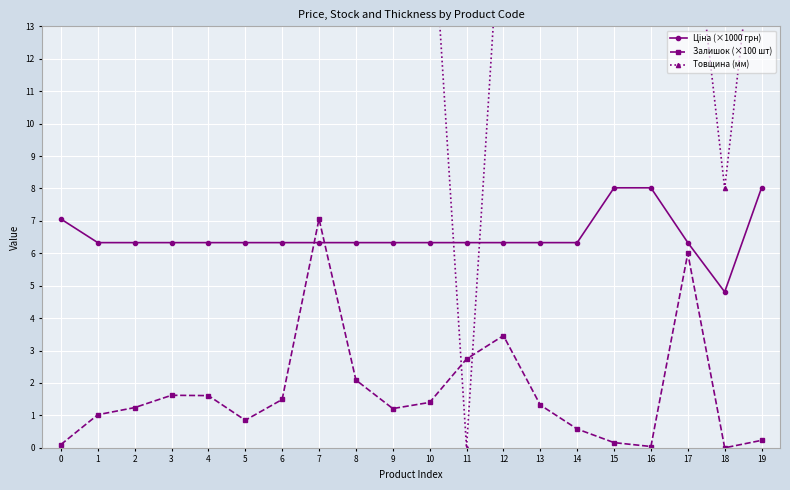

True or false: Товщина (мм) has more than 1 points higher than both neighbors.

False